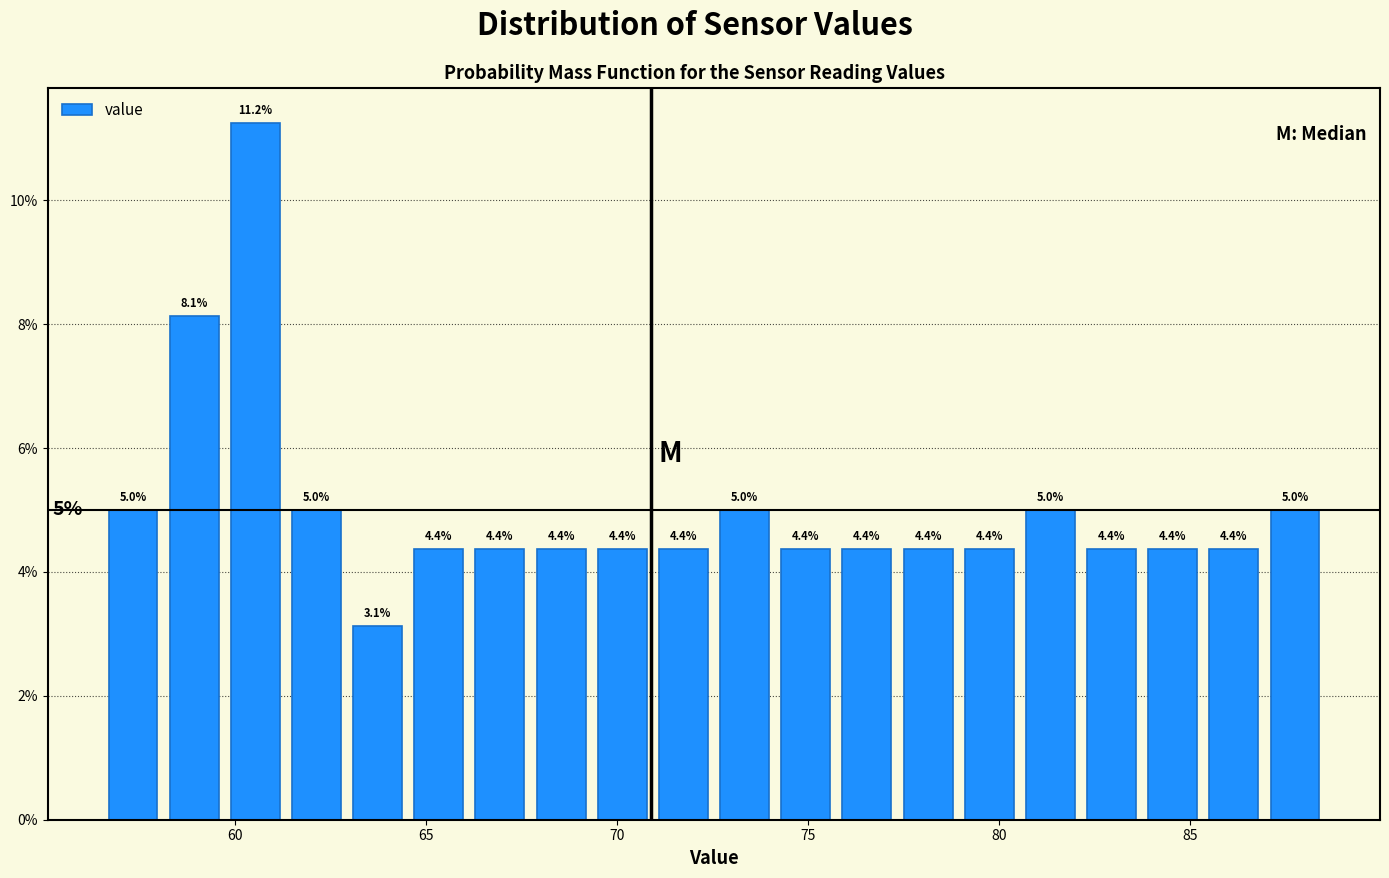

Read against the x-axis, roughly where is the centre of the tallest bar?

60.5